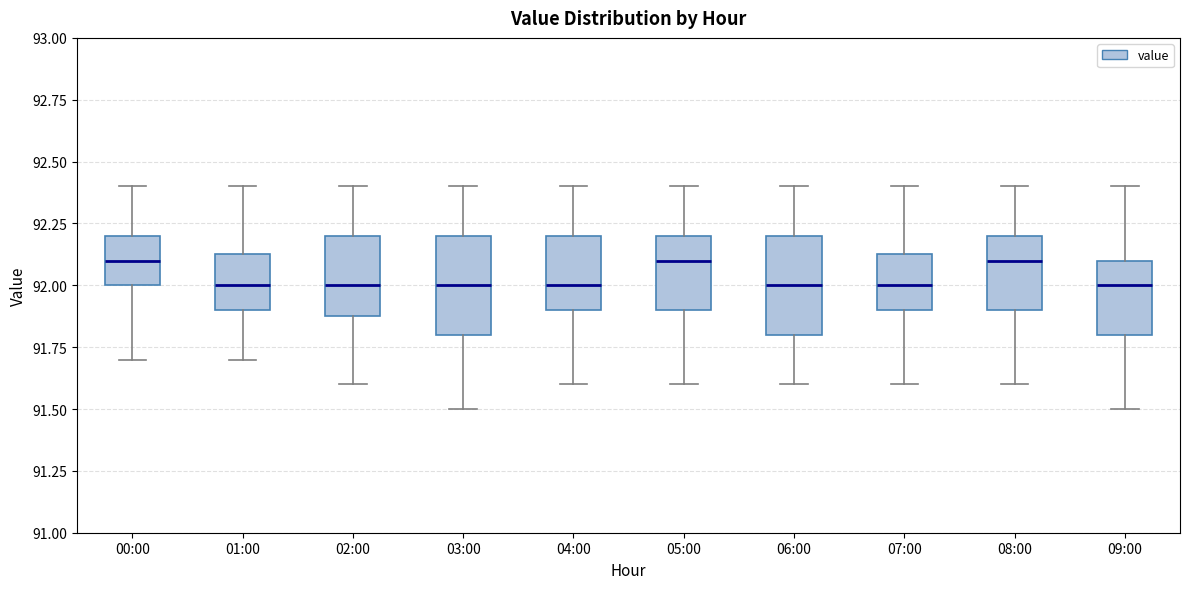

Where does the lower whisker of the box for 01:00 end on the y-axis? The values are not printed on the chart, so give them approximately, as read against the axis.

91.70